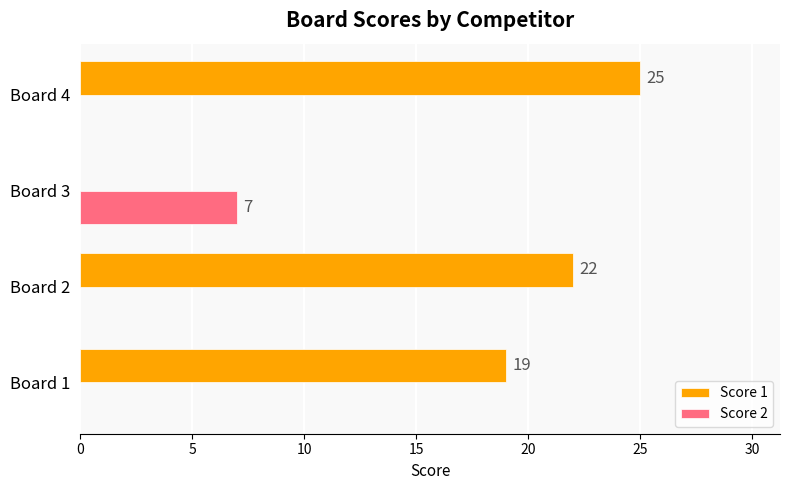

What is the sum of all Score 2 values?

7